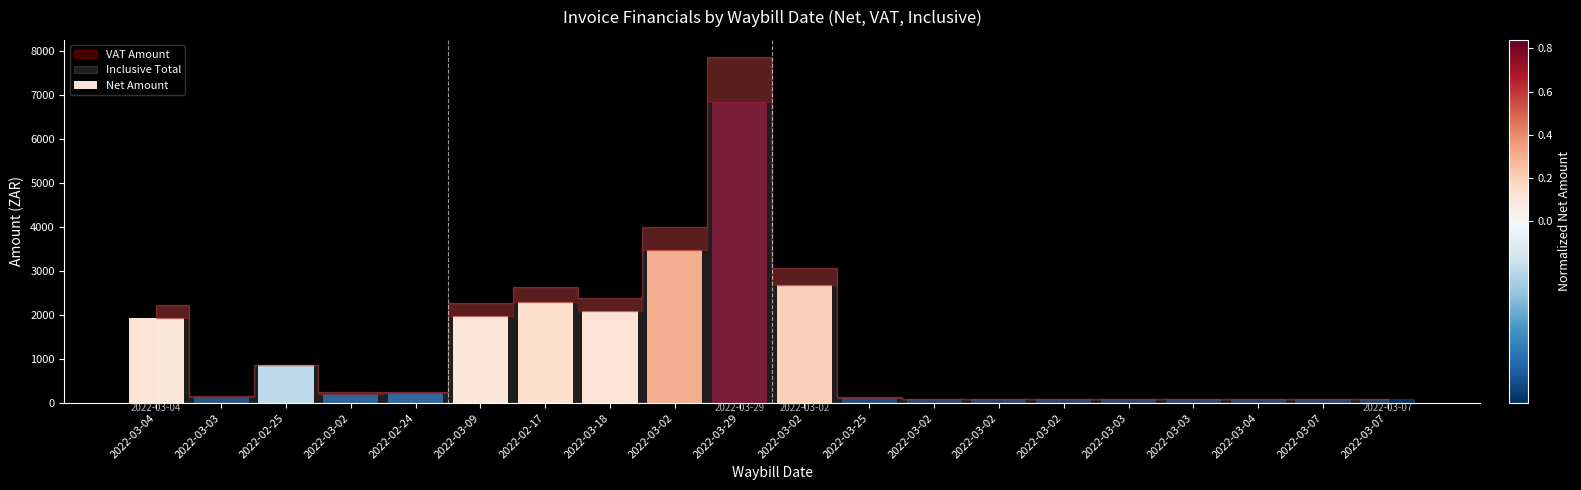

What is the difference between the maximum and minimum values?

6740.4